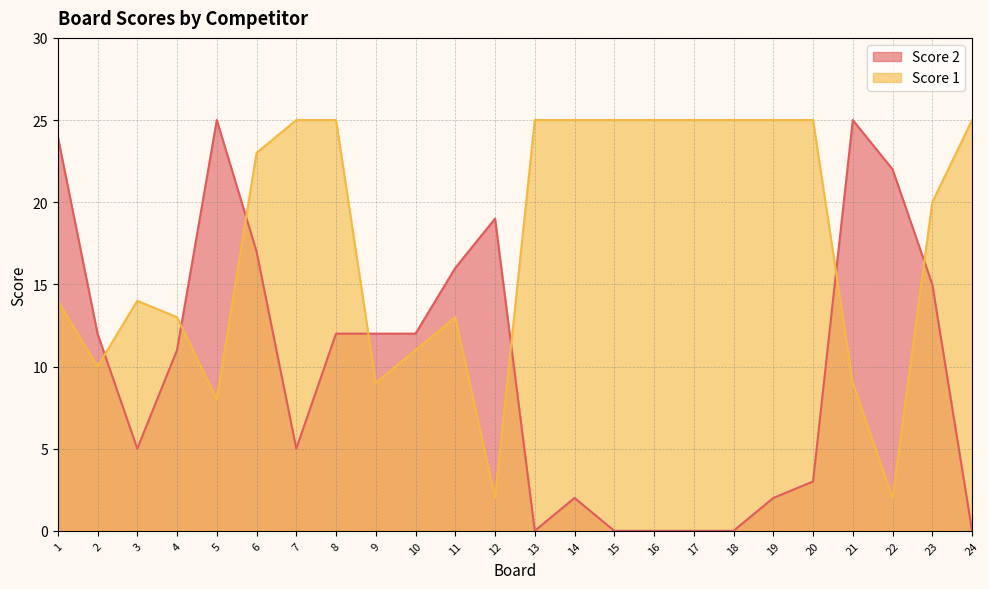

How many interior local valleys does the Score 1 series have?

5